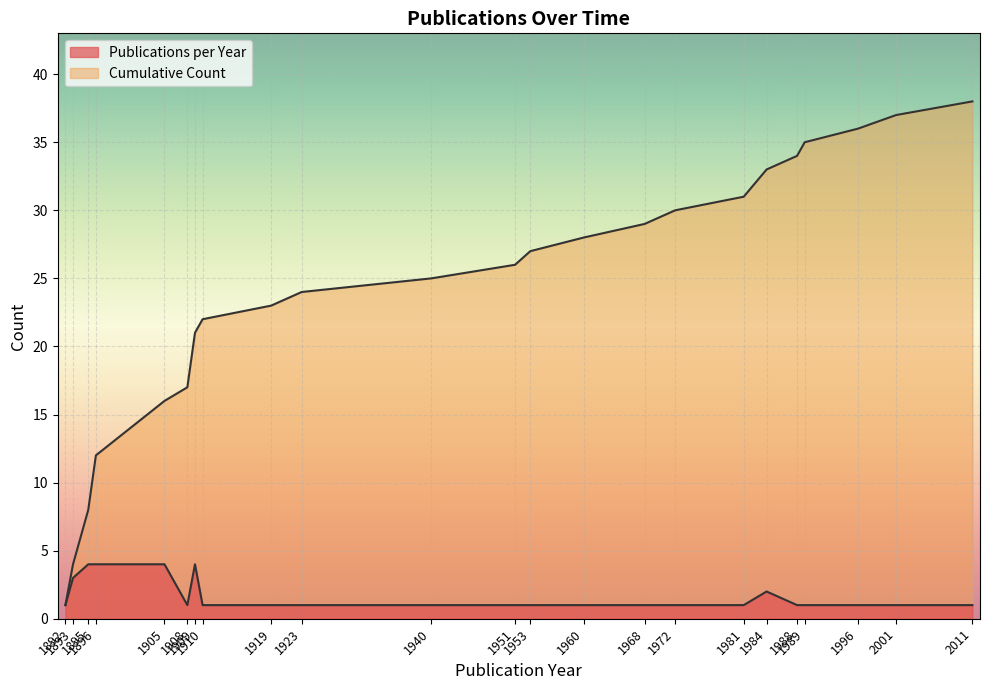

What is the smallest value displayed?

1